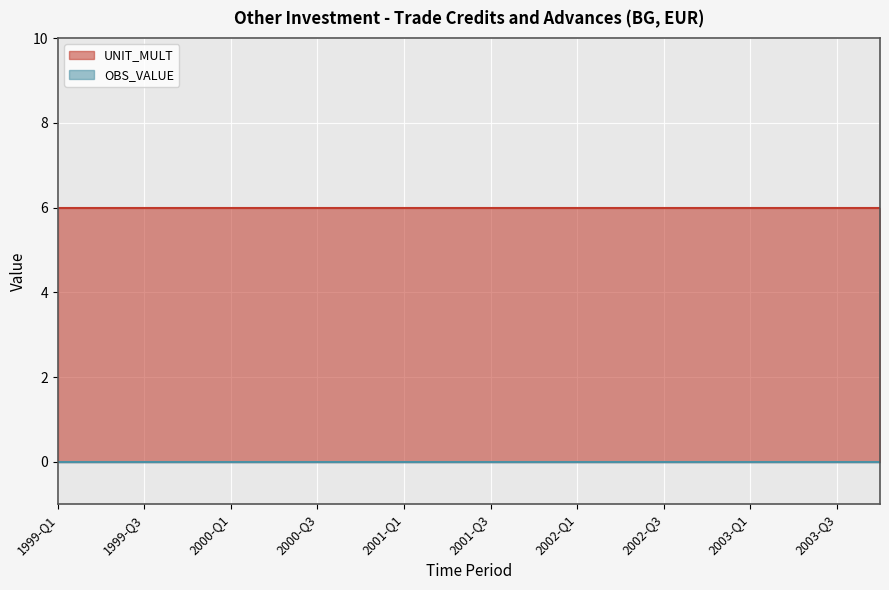

What is the average value of the UNIT_MULT series?

6